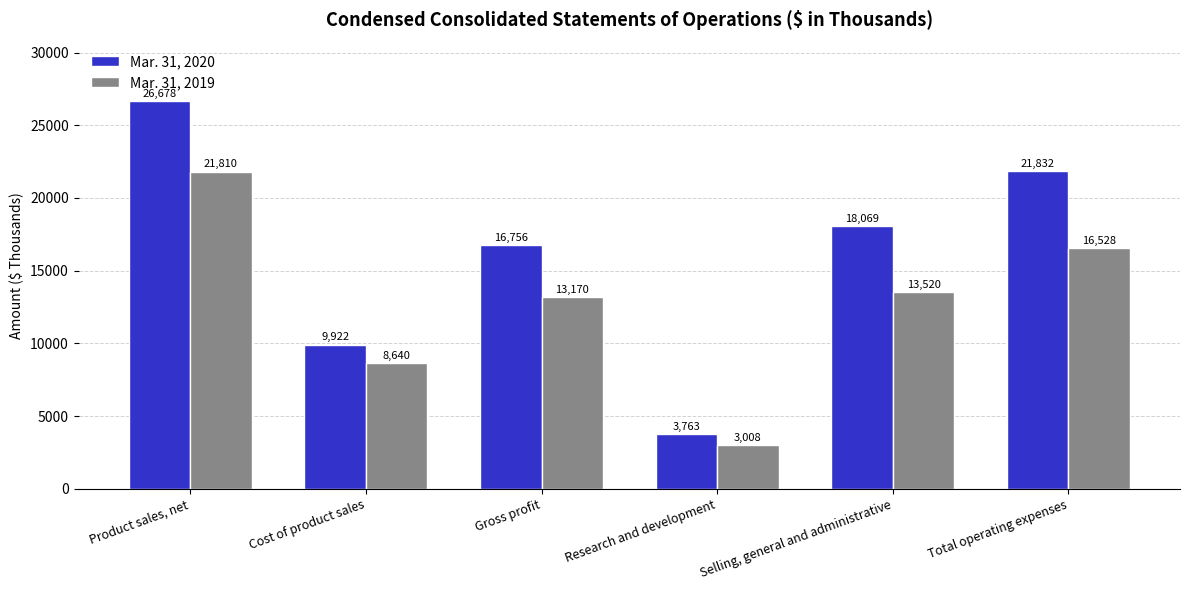

Reading left to right, what are all the values shown in this chart?

Mar. 31, 2020: 26678	9922	16756	3763	18069	21832
Mar. 31, 2019: 21810	8640	13170	3008	13520	16528